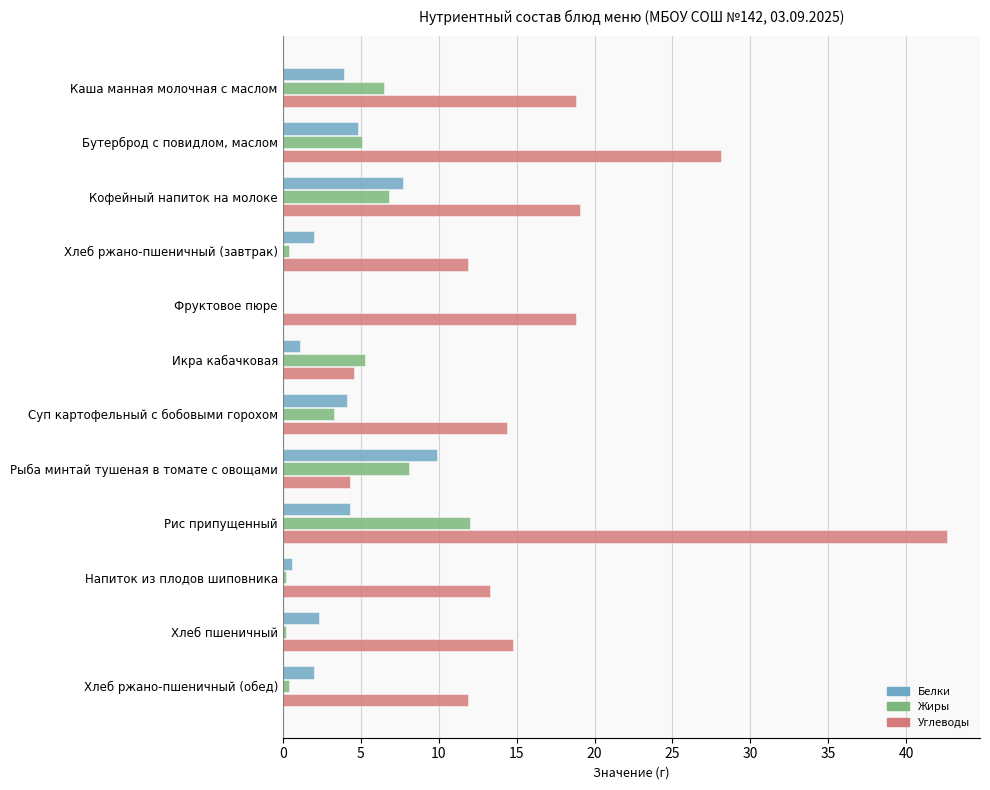

Which series changed the most between Кофейный напиток на молоке and Рис припущенный?

Углеводы